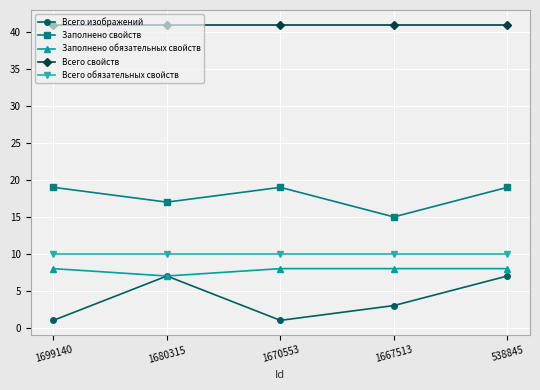

Is the value of Всего изображений at 538845 greater than the value of Заполнено свойств at 538845?

No